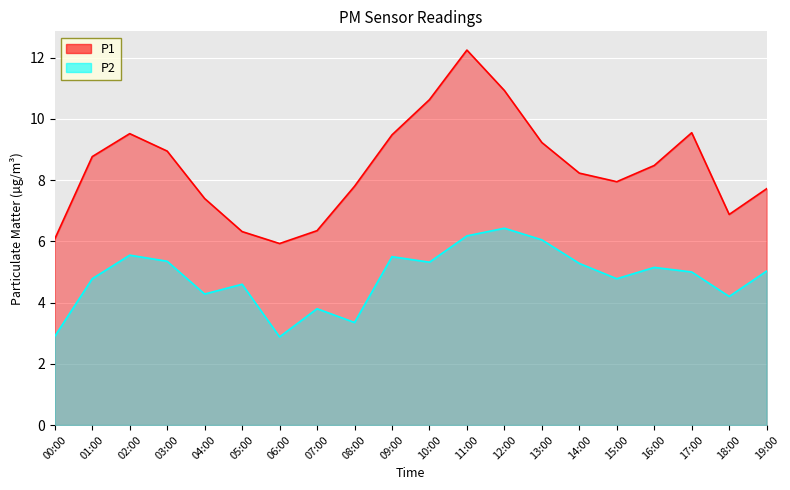

What position from the right is 16:00?

4